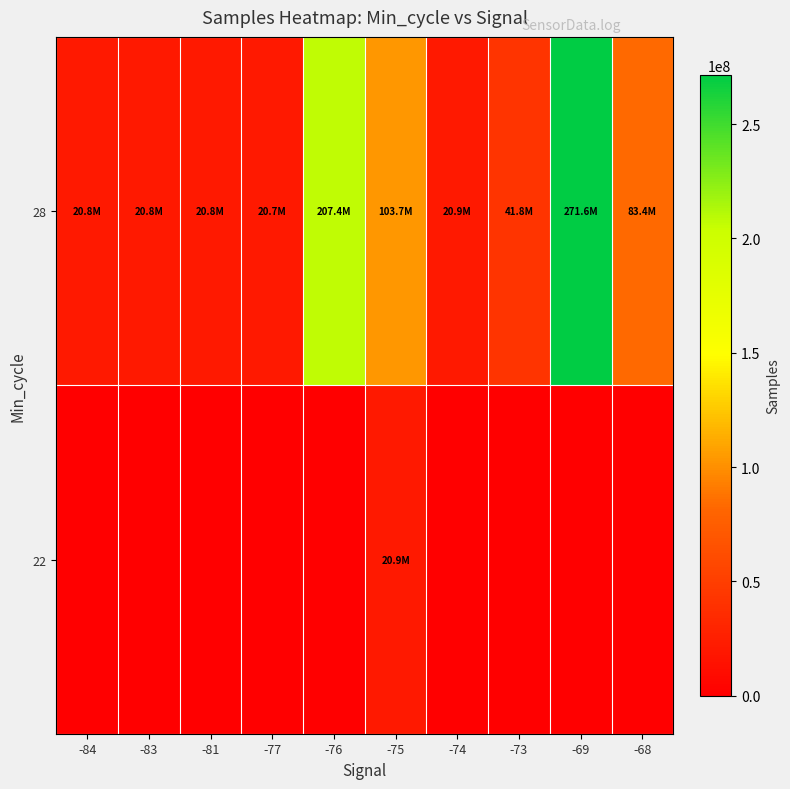

Which series has the largest total across all categories?

28